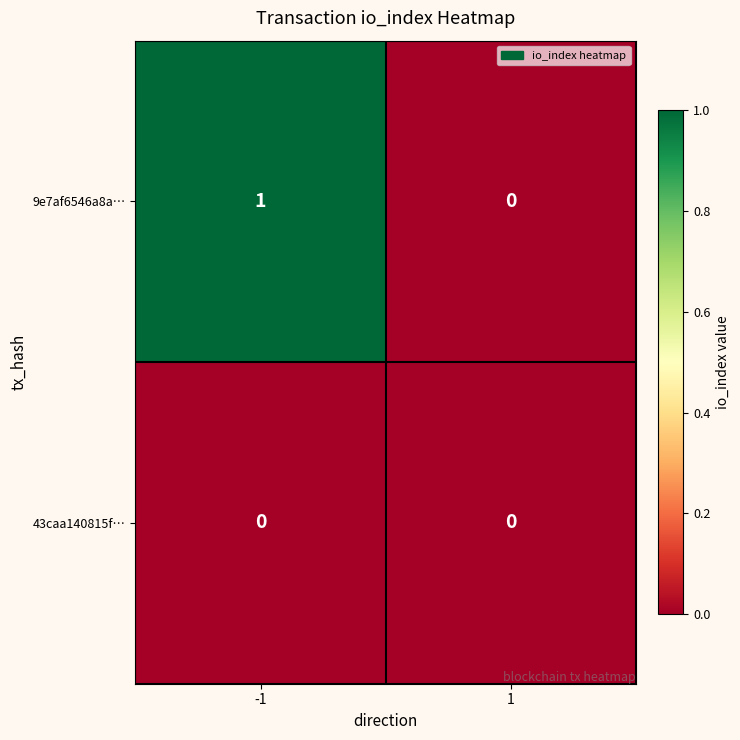

The value of 9e7af6546a8a… at 1 is 0. True or false?

True